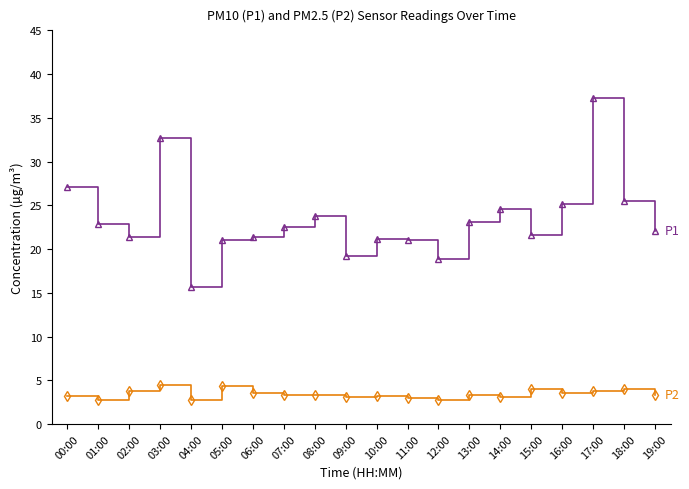

What is the label of the 10th point from the left?

09:00